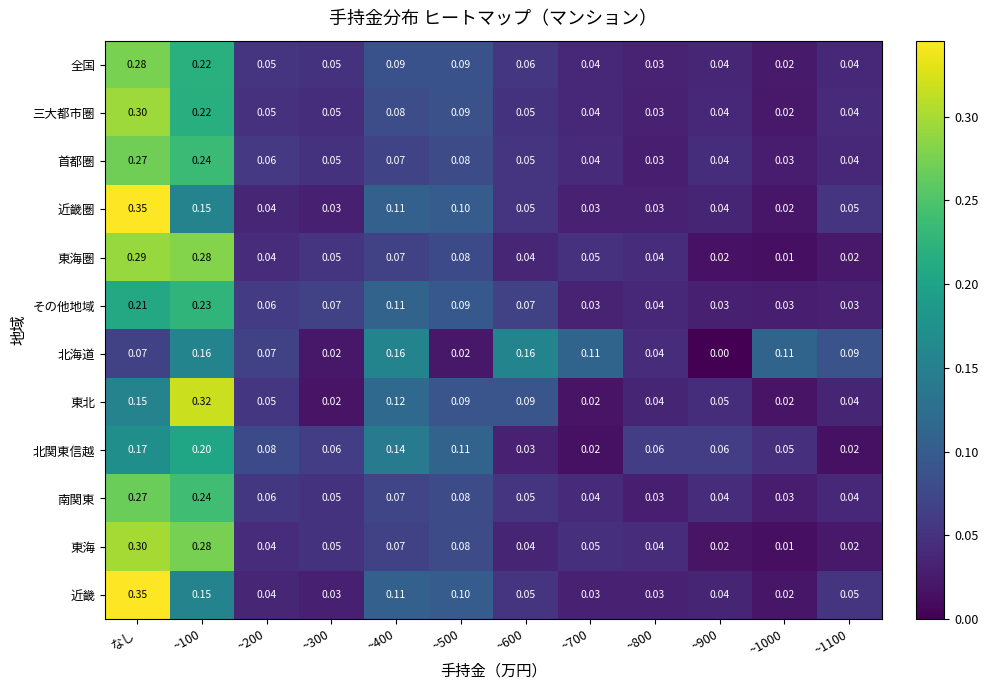

At which category is the sum across all series the highest?

なし